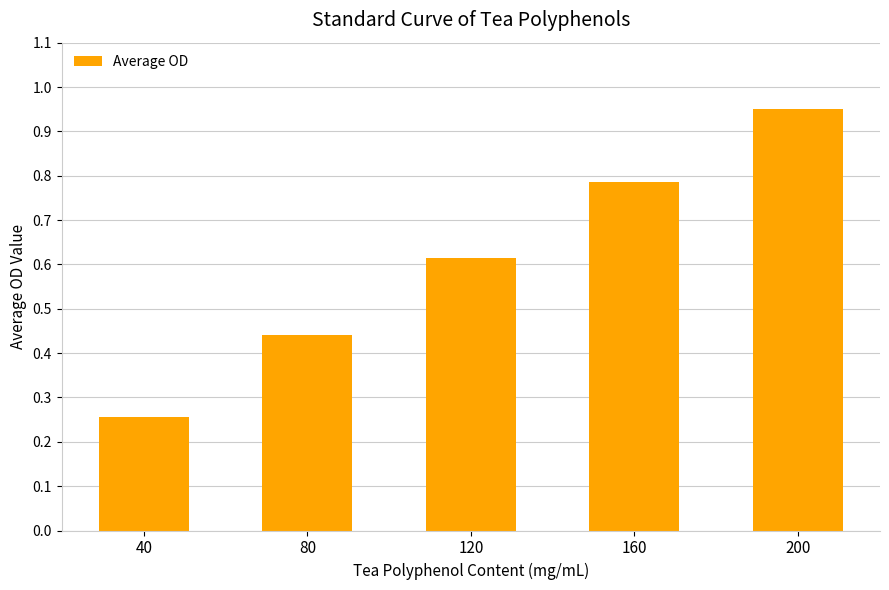

Is it true that the value at 80 is 0.6?

False